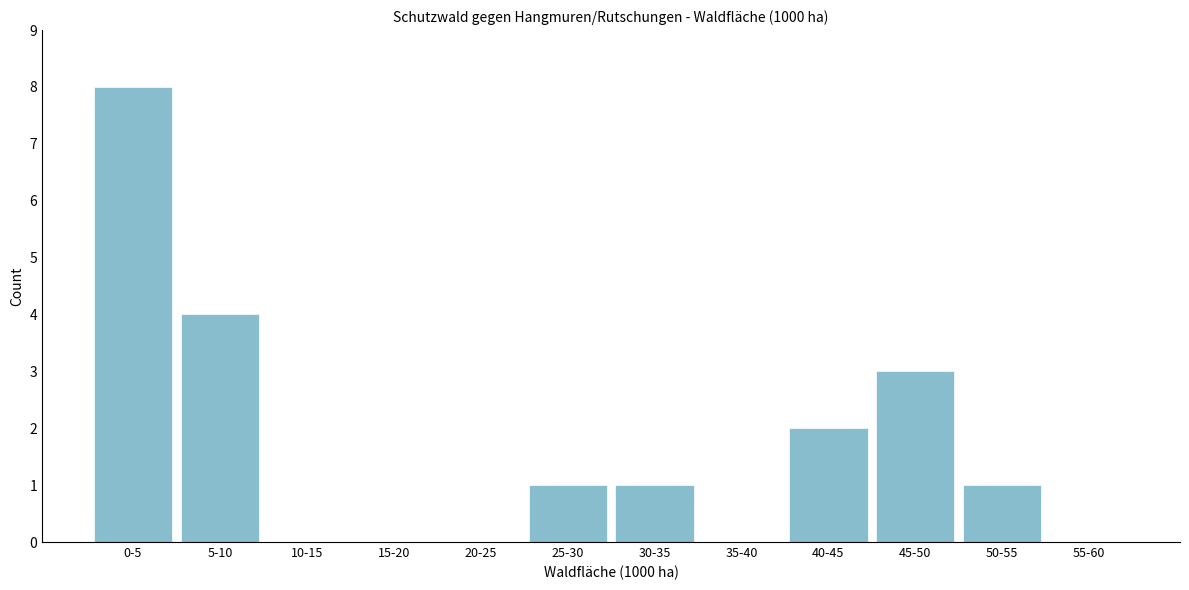

Reading right to left, extract all data points from this chart.

55-60=0	50-55=1	45-50=3	40-45=2	35-40=0	30-35=1	25-30=1	20-25=0	15-20=0	10-15=0	5-10=4	0-5=8